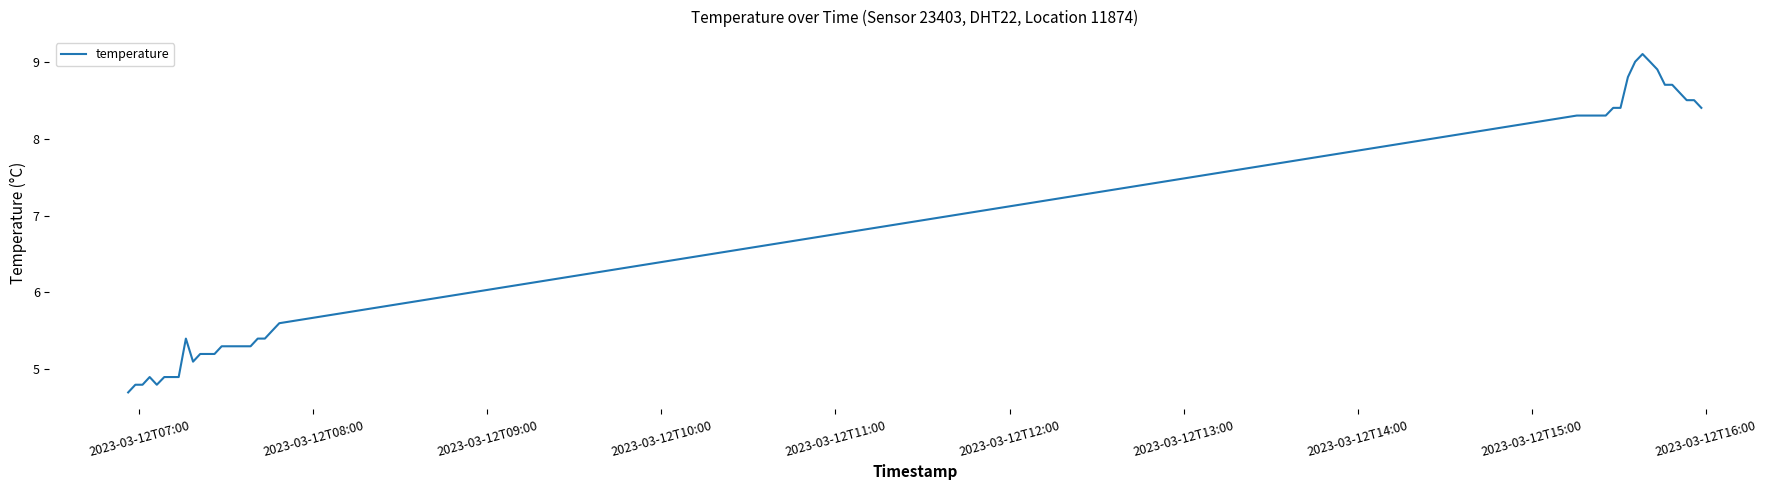

What is the difference between the maximum and minimum values?

4.4